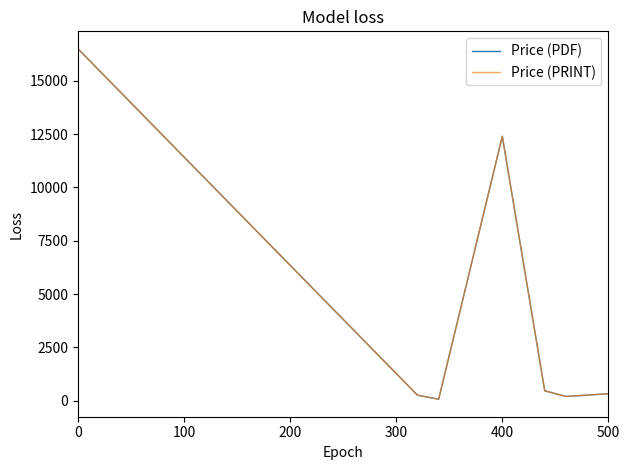

At how many categories does at least one series exceed 1062?

2